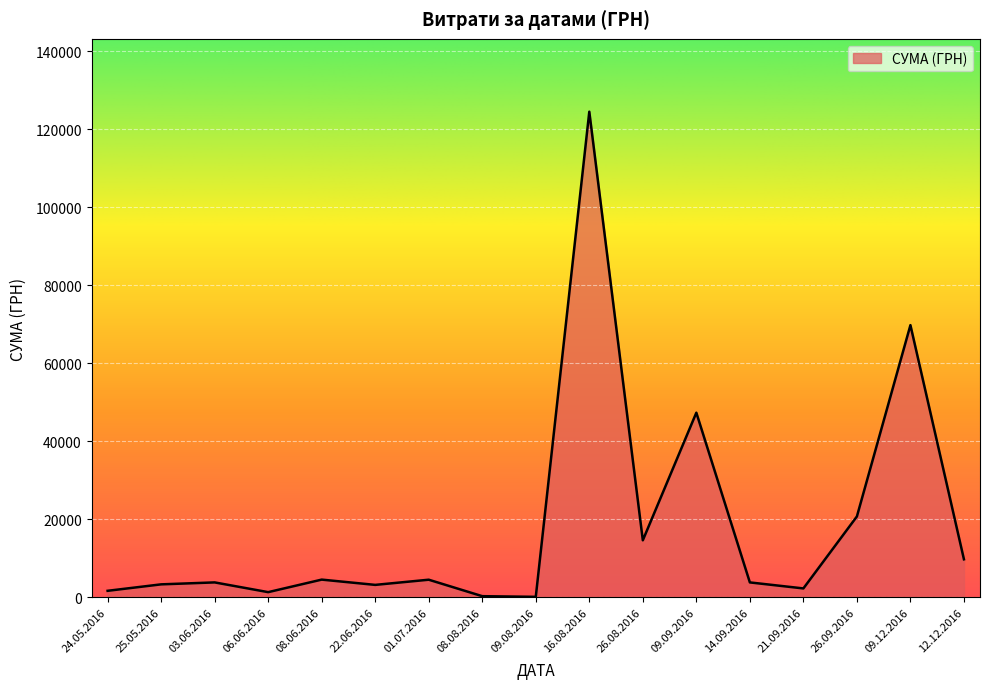

Is it true that the value at 12.12.2016 is 9758.0?

True